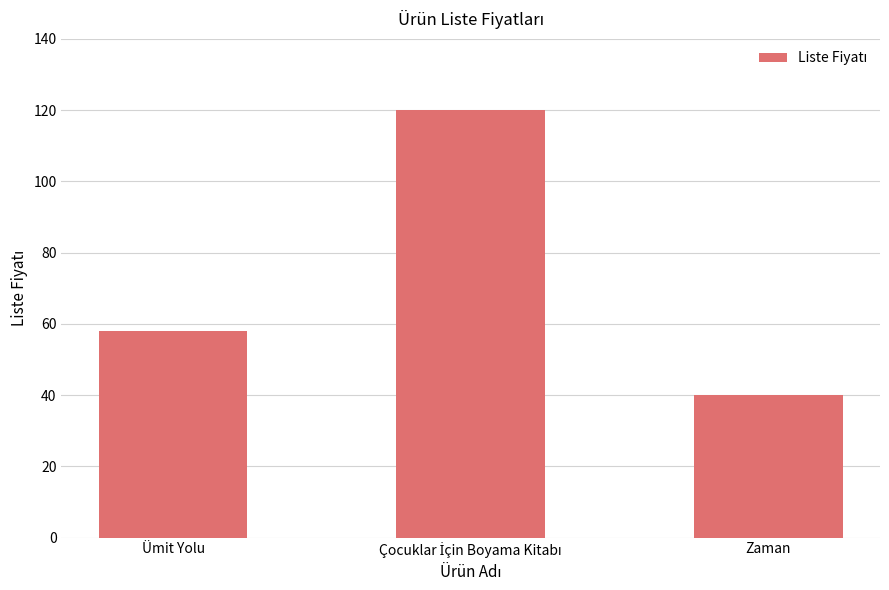

What is the difference between the second highest and minimum values?

18